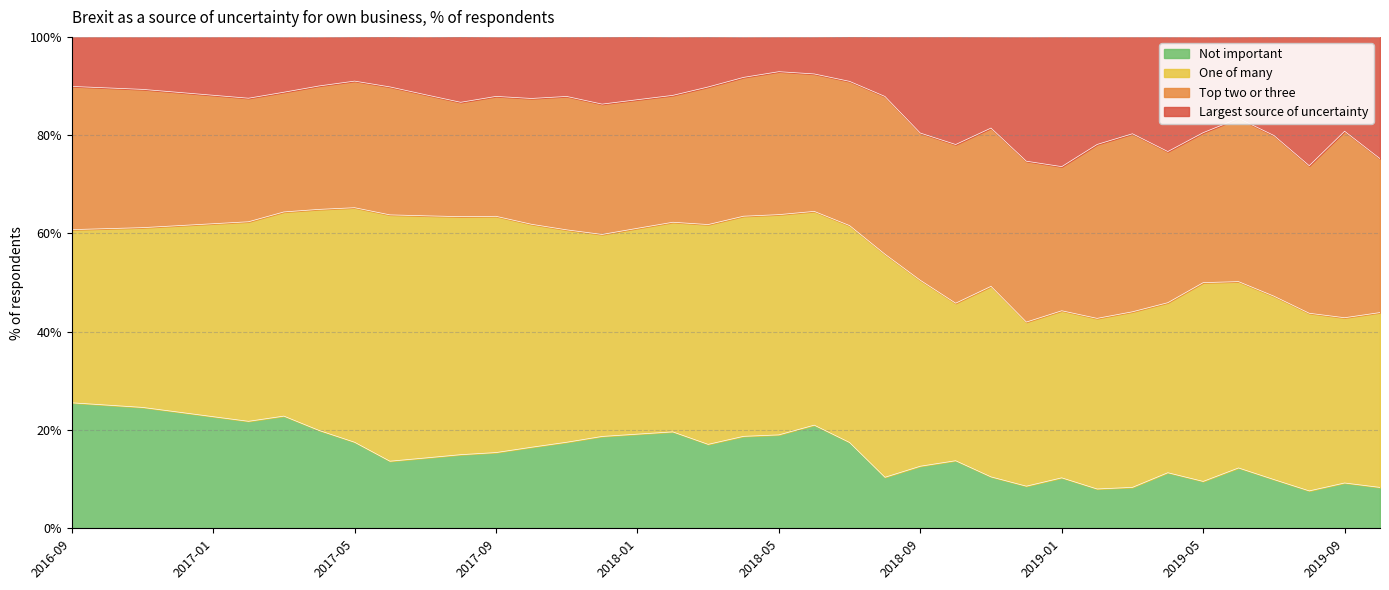

What are all the series names shown in the legend?

Not important, One of many, Top two or three, Largest source of uncertainty